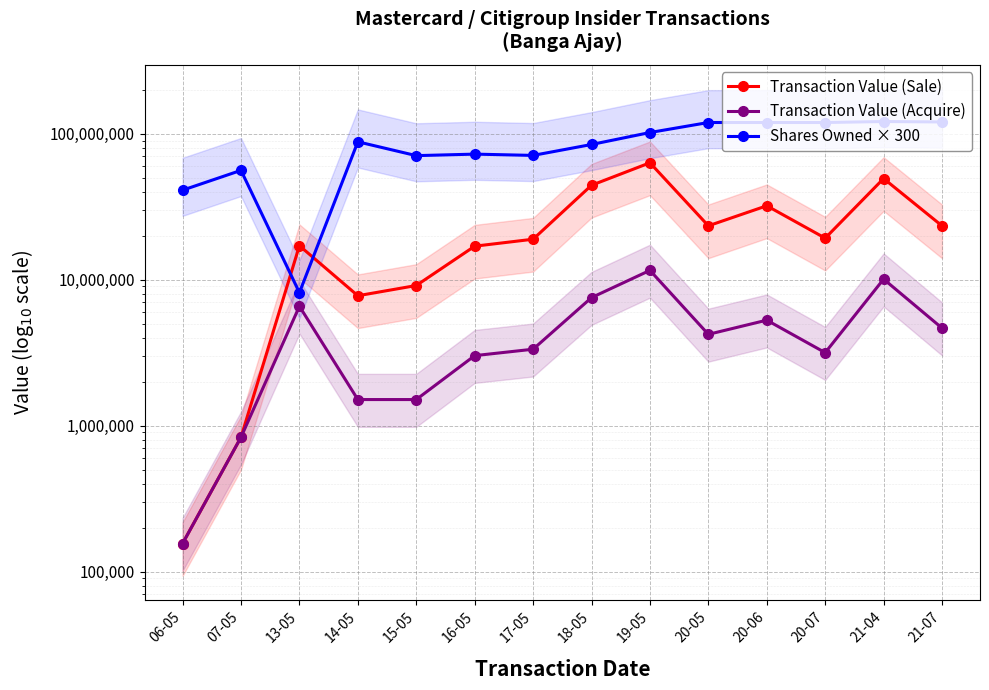

What value does the Transaction Value (Sale) series have at 15-05?

9134078